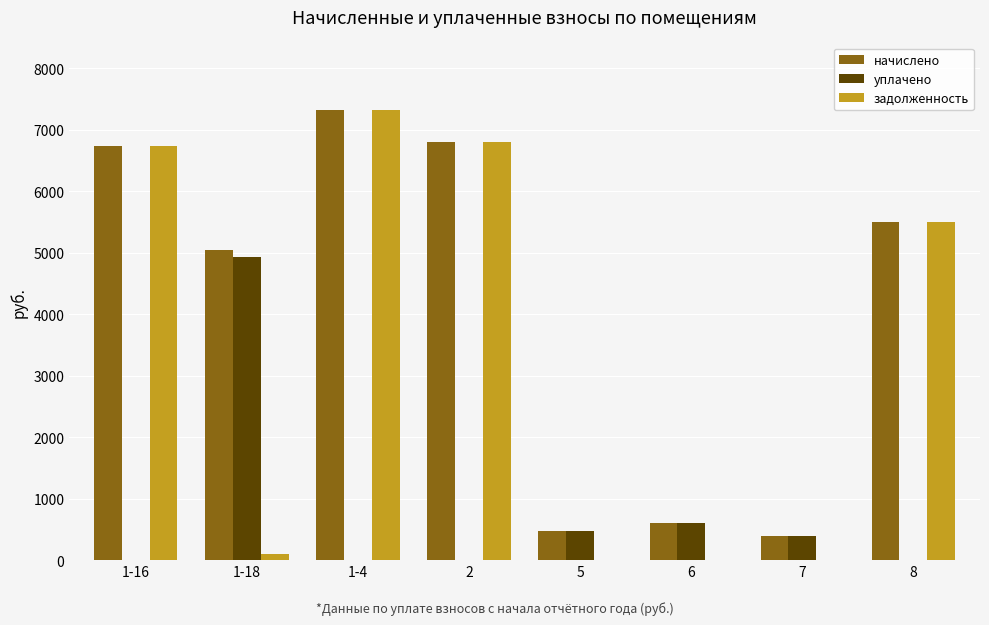

Reading right to left, extract all data points from this chart.

начислено: 8=5488.8	7=386.1	6=608.9	5=469.3	2=6795.4	1-4=7318.1	1-18=5037.1	1-16=6724.3
уплачено: 8=0.0	7=386.1	6=608.9	5=469.3	2=0.0	1-4=0.0	1-18=4932.2	1-16=0.0
задолженность: 8=5488.8	7=0.0	6=0.0	5=0.0	2=6795.4	1-4=7318.1	1-18=104.9	1-16=6724.3